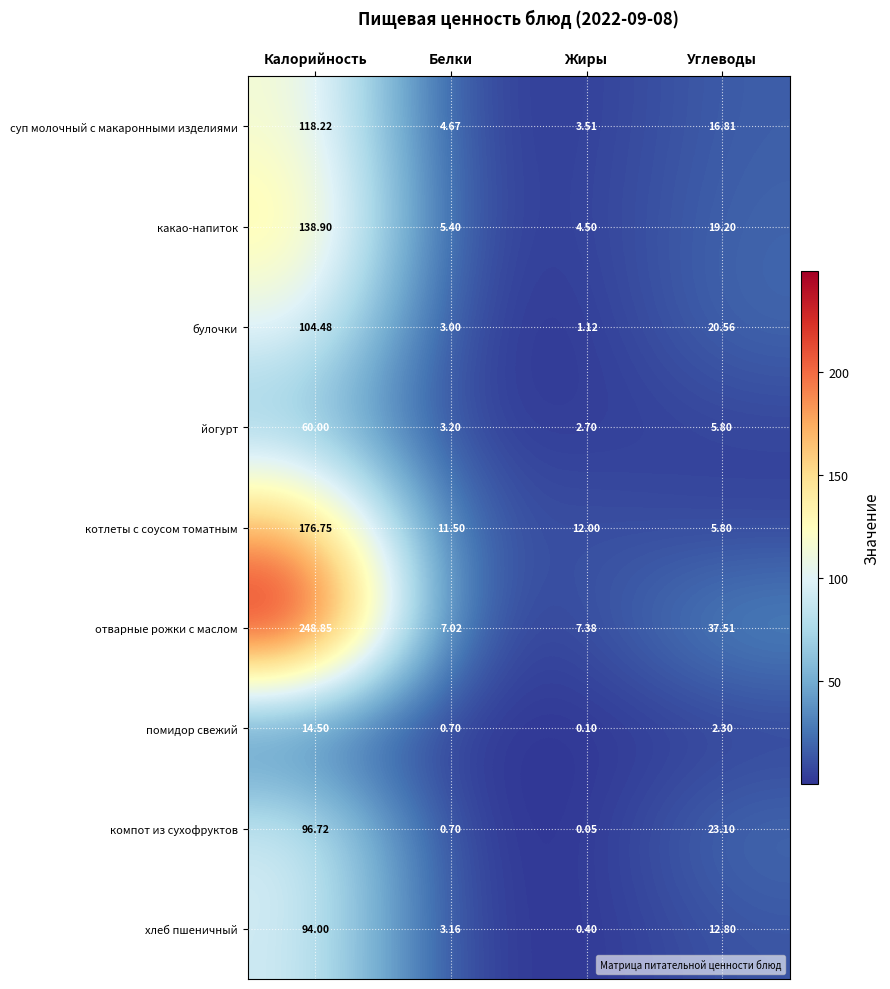

Rank the series at Калорийность from lowest to highest value.

помидор свежий, йогурт, хлеб пшеничный, компот из сухофруктов, булочки, суп молочный с макаронными изделиями, какао-напиток, котлеты с соусом томатным, отварные рожки с маслом